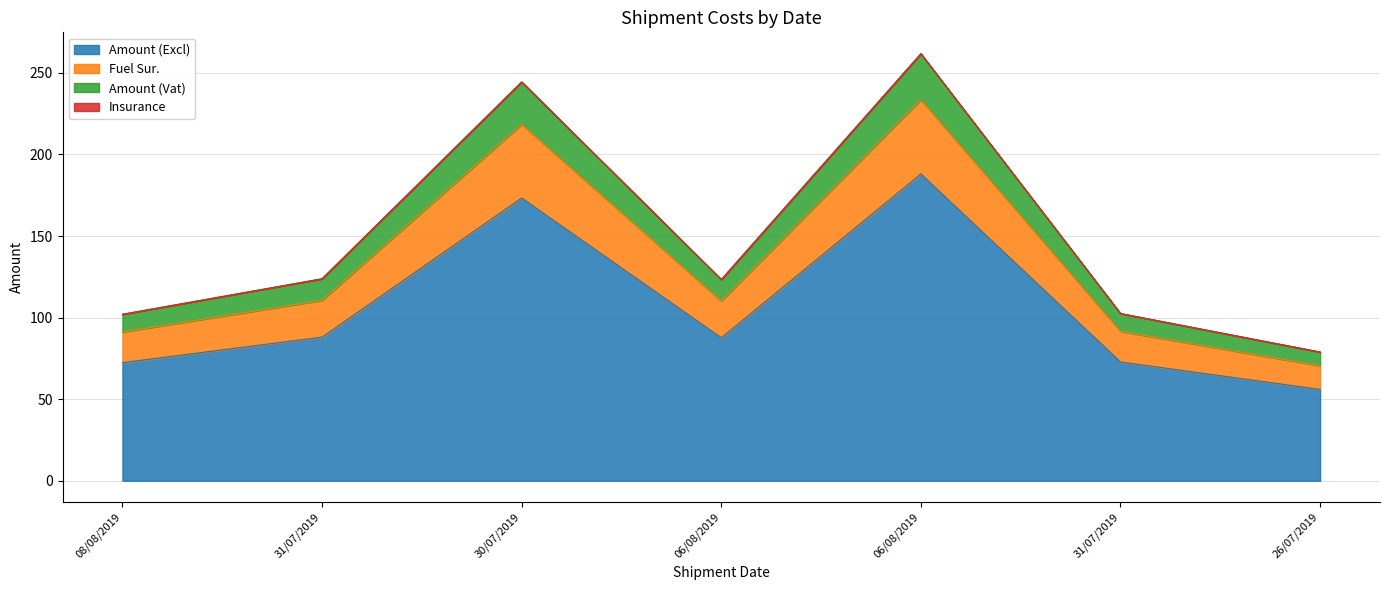

What value does the Amount (Excl) series have at 06/08/2019?

87.7